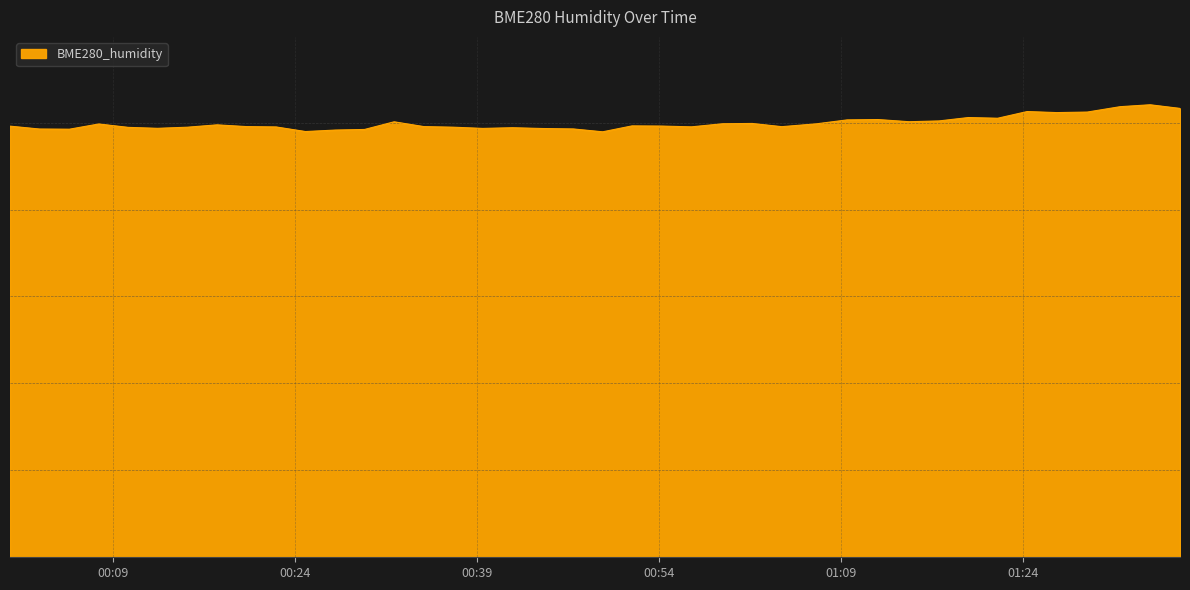

Does the chart have visible grid lines?

Yes